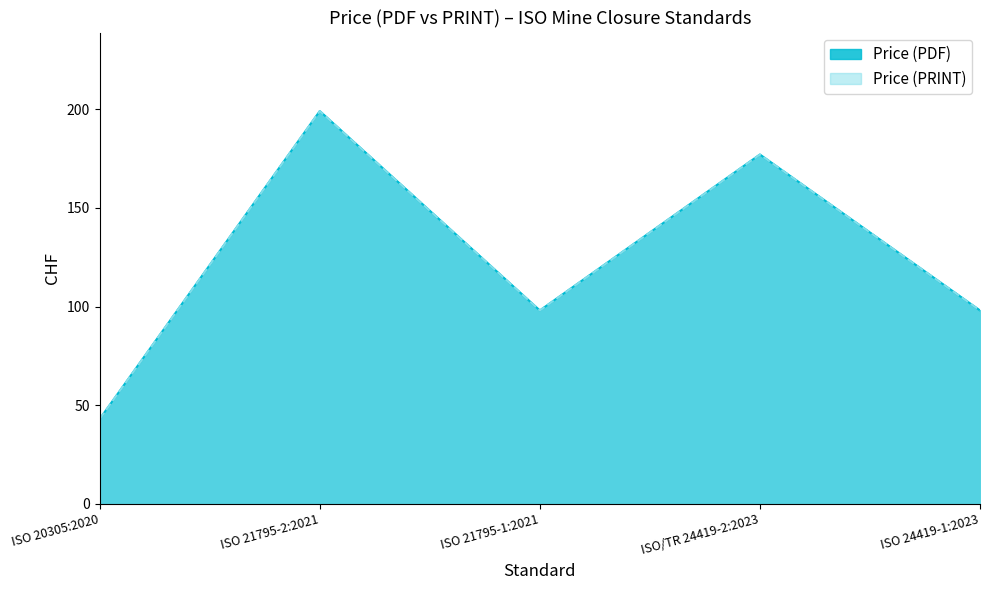

The value of Price (PDF) at ISO/TR 24419-2:2023 is 231. True or false?

False